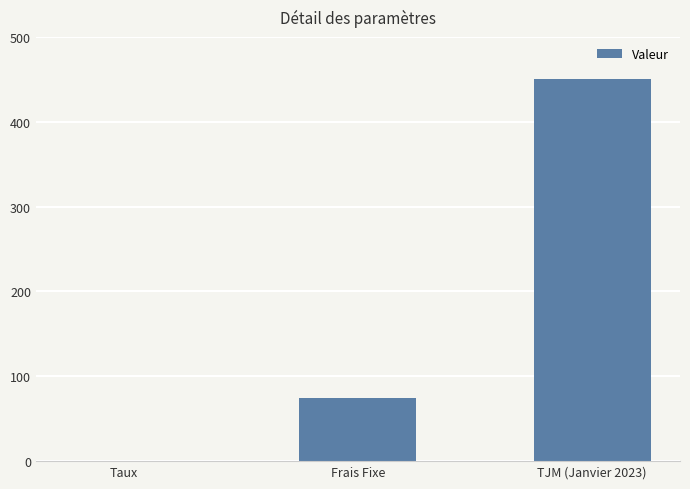

Reading left to right, what are all the values shown in this chart?

Taux=0.1	Frais Fixe=75.0	TJM (Janvier 2023)=450.0